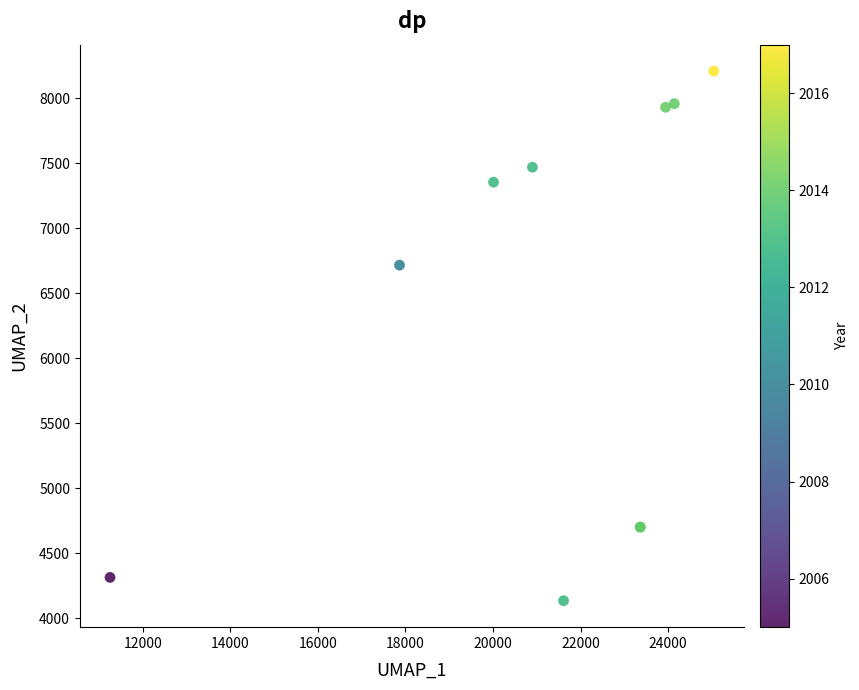

What Y value in the scatter plot is closest to 6172?

6717